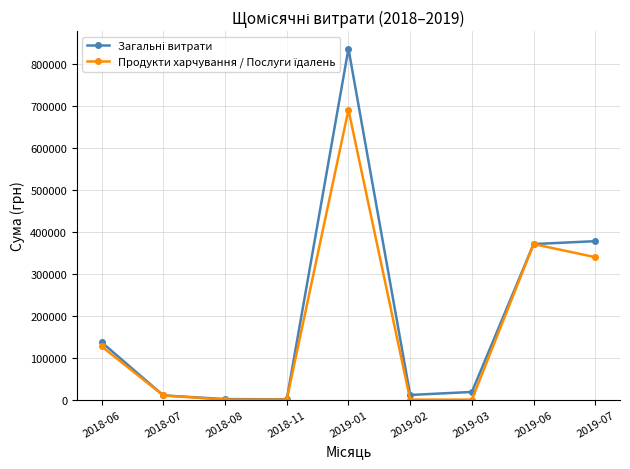

What is the greatest value displayed?

835530.4